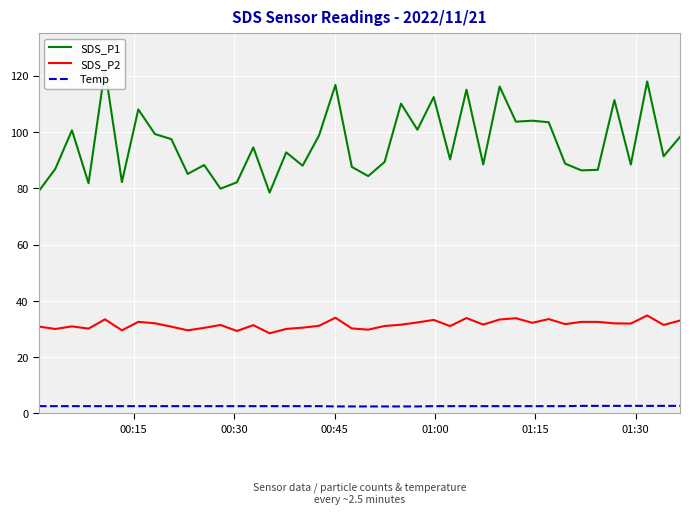

True or false: Temp and SDS_P2 cross at least once.

False